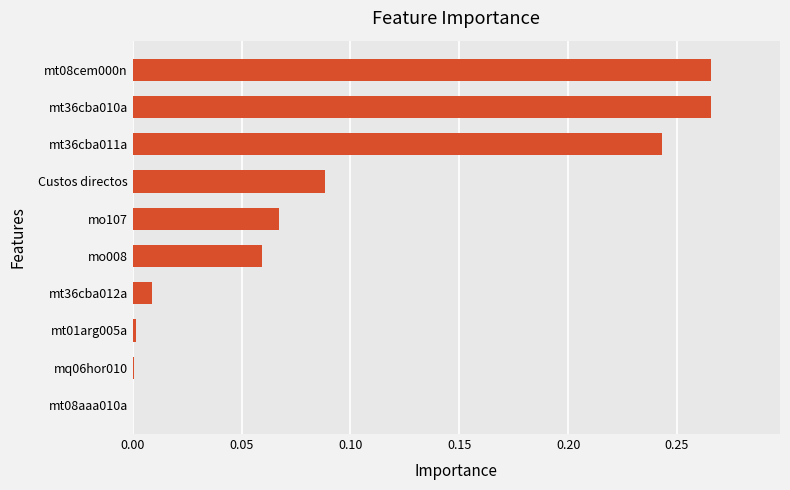

True or false: the data shows 0.4 at mt36cba011a.

False